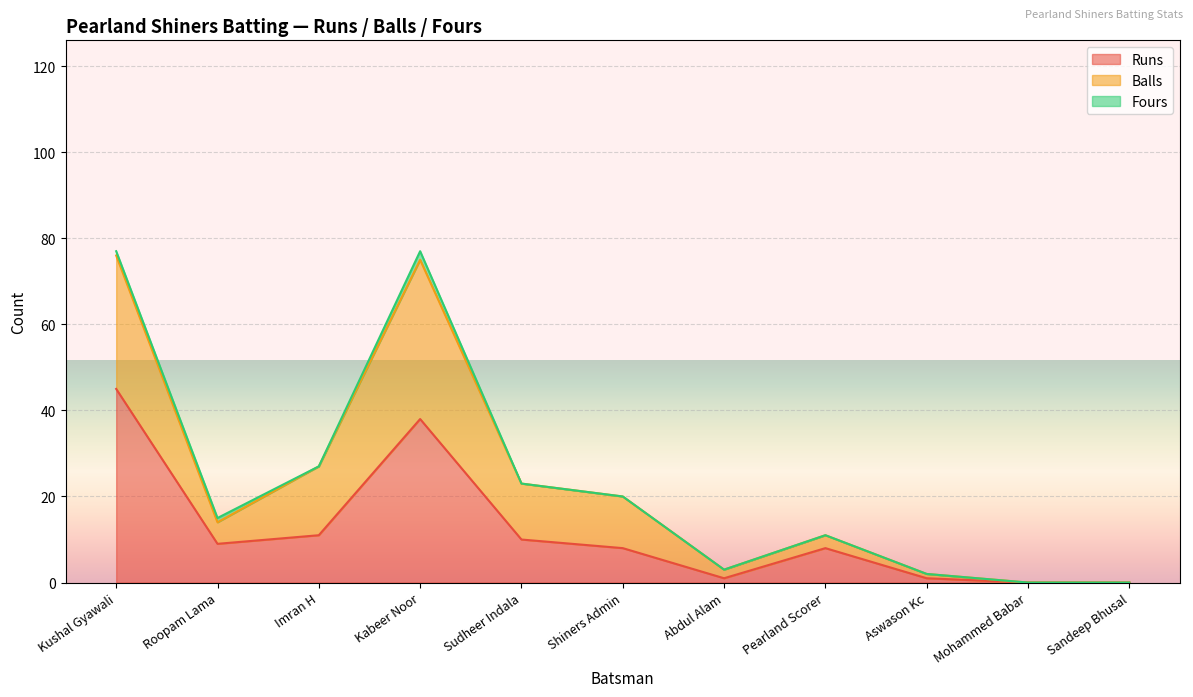

What is the value of the Runs point at the 4th from the left?

38